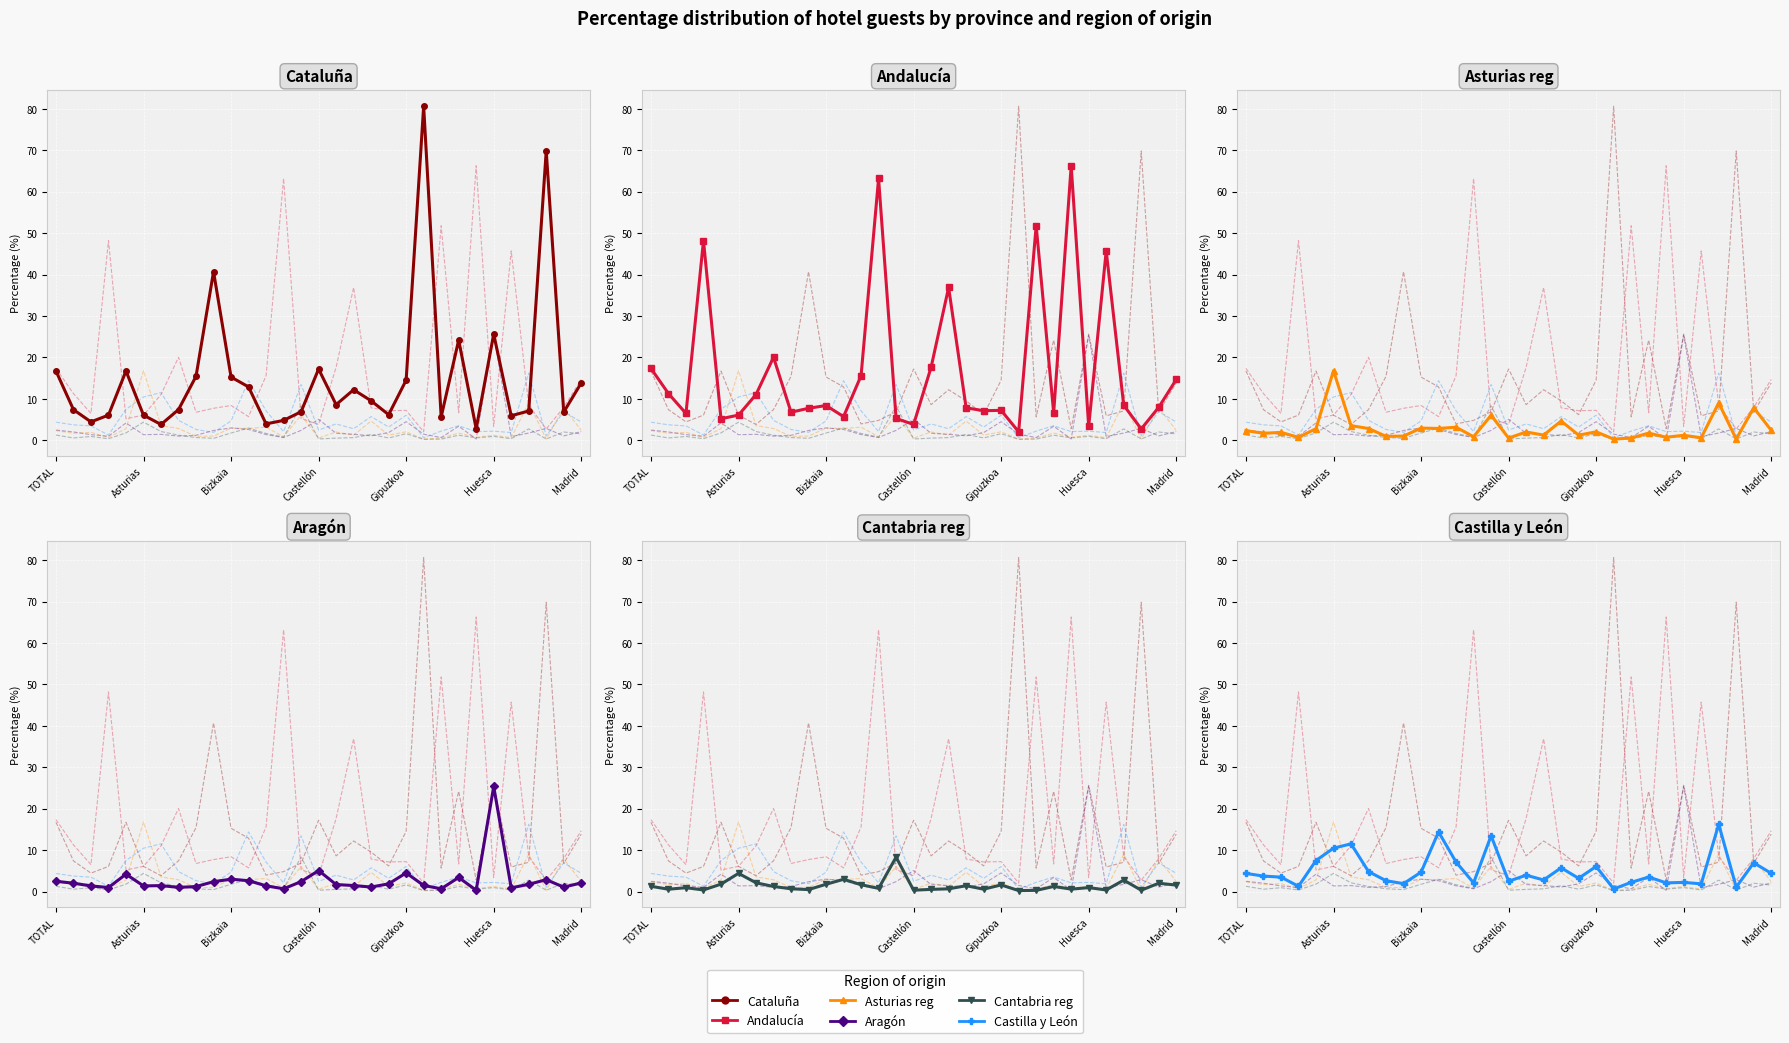

What is the average value of the Asturias reg series?

2.8